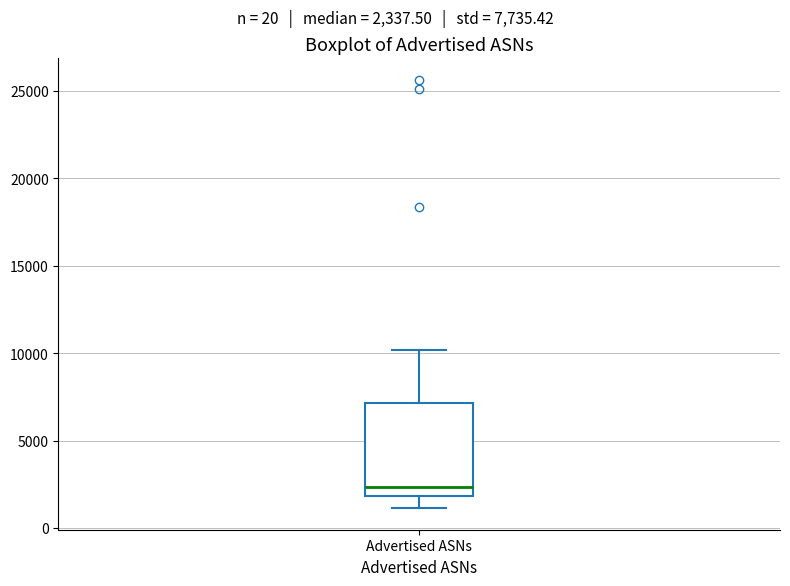

Where is the lower edge of the box for Advertised ASNs on the y-axis? The values are not printed on the chart, so give them approximately, as read against the axis.

2000